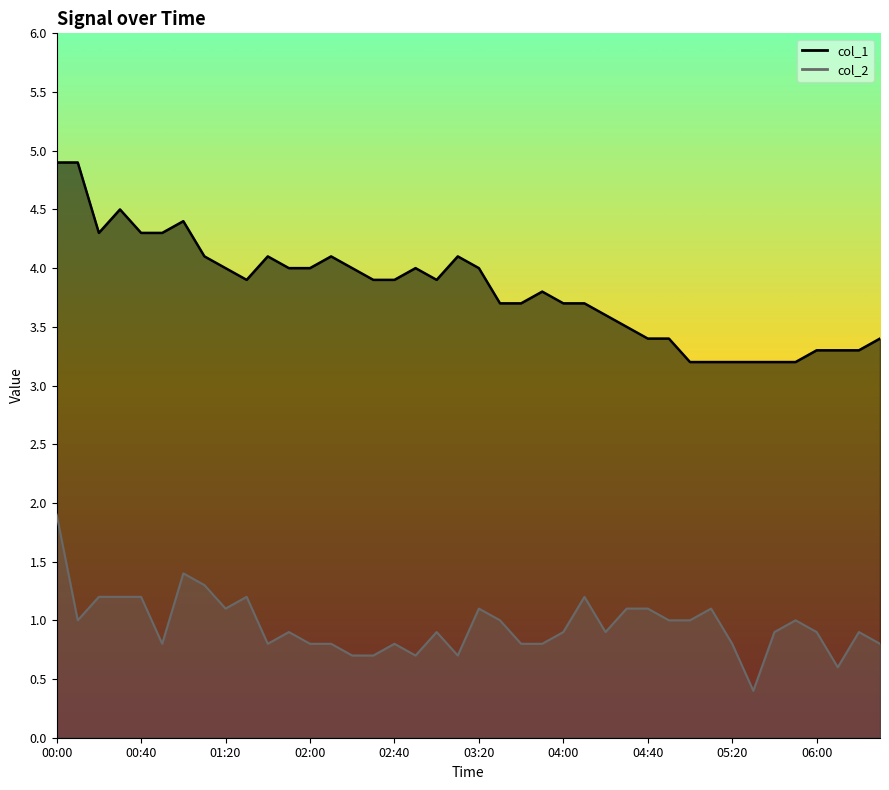

Reading left to right, list all the values displayed in this chart.

col_1: 00:00=4.9	00:10=4.9	00:20=4.3	00:30=4.5	00:40=4.3	00:50=4.3	01:00=4.4	01:10=4.1	01:20=4.0	01:30=3.9	01:40=4.1	01:50=4.0	02:00=4.0	02:10=4.1	02:20=4.0	02:30=3.9	02:40=3.9	02:50=4.0	03:00=3.9	03:10=4.1	03:20=4.0	03:30=3.7	03:40=3.7	03:50=3.8	04:00=3.7	04:10=3.7	04:20=3.6	04:30=3.5	04:40=3.4	04:50=3.4	05:00=3.2	05:10=3.2	05:20=3.2	05:30=3.2	05:40=3.2	05:50=3.2	06:00=3.3	06:10=3.3	06:20=3.3	06:30=3.4
col_2: 00:00=1.9	00:10=1.0	00:20=1.2	00:30=1.2	00:40=1.2	00:50=0.8	01:00=1.4	01:10=1.3	01:20=1.1	01:30=1.2	01:40=0.8	01:50=0.9	02:00=0.8	02:10=0.8	02:20=0.7	02:30=0.7	02:40=0.8	02:50=0.7	03:00=0.9	03:10=0.7	03:20=1.1	03:30=1.0	03:40=0.8	03:50=0.8	04:00=0.9	04:10=1.2	04:20=0.9	04:30=1.1	04:40=1.1	04:50=1.0	05:00=1.0	05:10=1.1	05:20=0.8	05:30=0.4	05:40=0.9	05:50=1.0	06:00=0.9	06:10=0.6	06:20=0.9	06:30=0.8